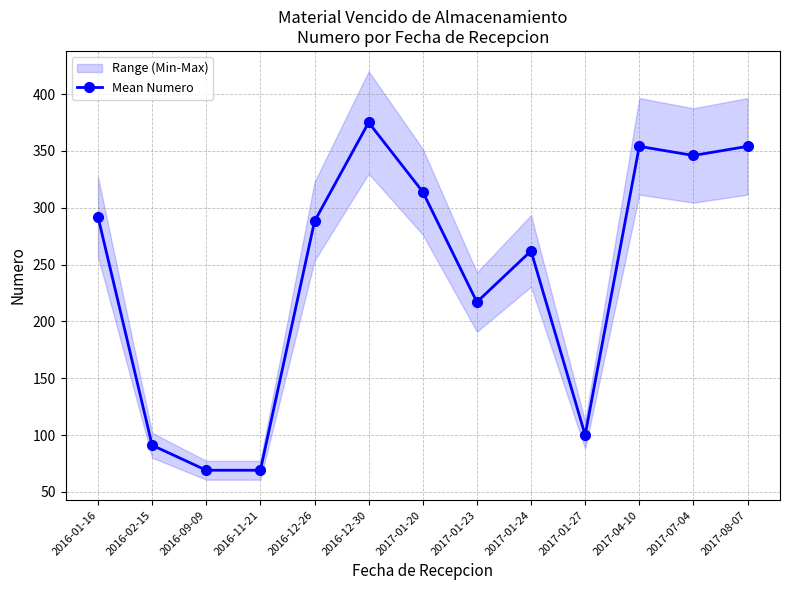

Which label corresponds to the largest value in the chart?

2016-12-30